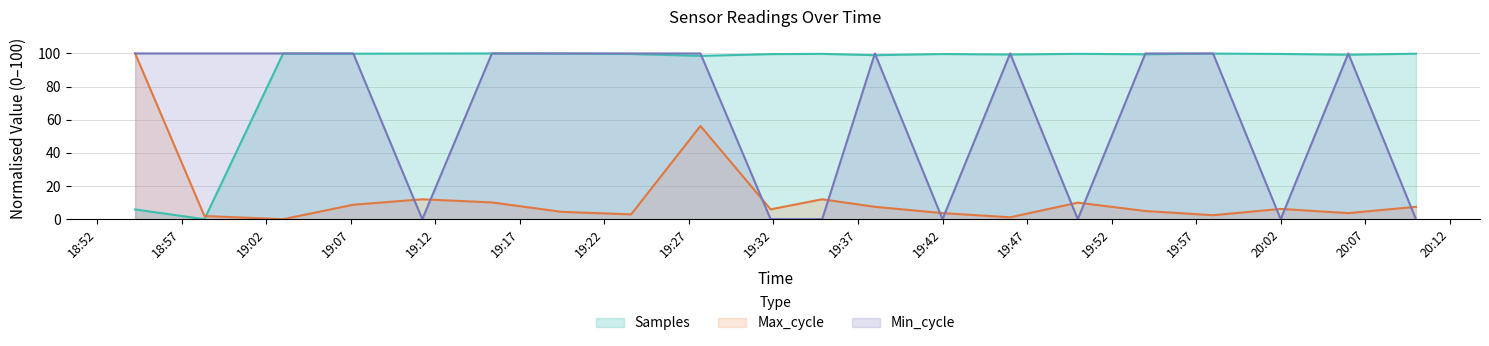

What is the difference between the maximum and second lowest values in the Min_cycle series?

100.0